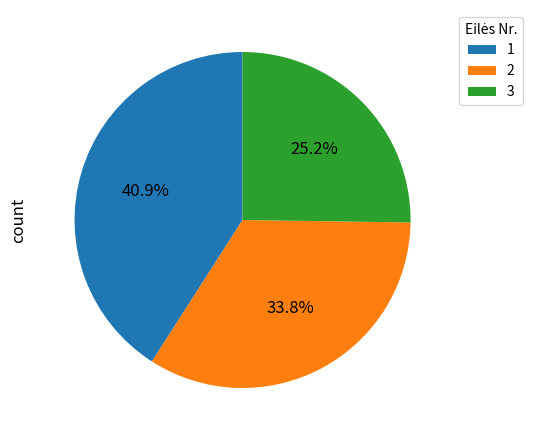

Which category has the biggest portion of the pie?

1